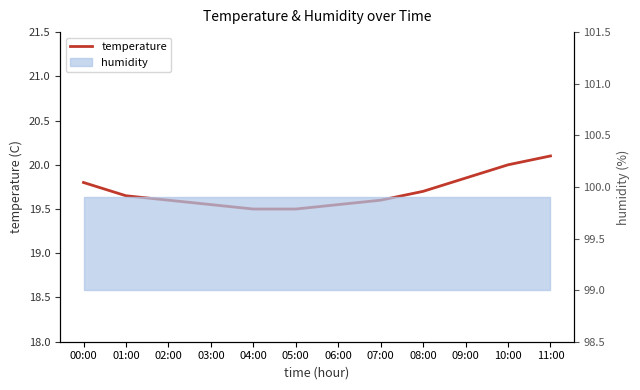

Reading right to left, extract all data points from this chart.

11:00=20.1	10:00=20.0	09:00=19.9	08:00=19.7	07:00=19.6	06:00=19.6	05:00=19.5	04:00=19.5	03:00=19.6	02:00=19.6	01:00=19.6	00:00=19.8